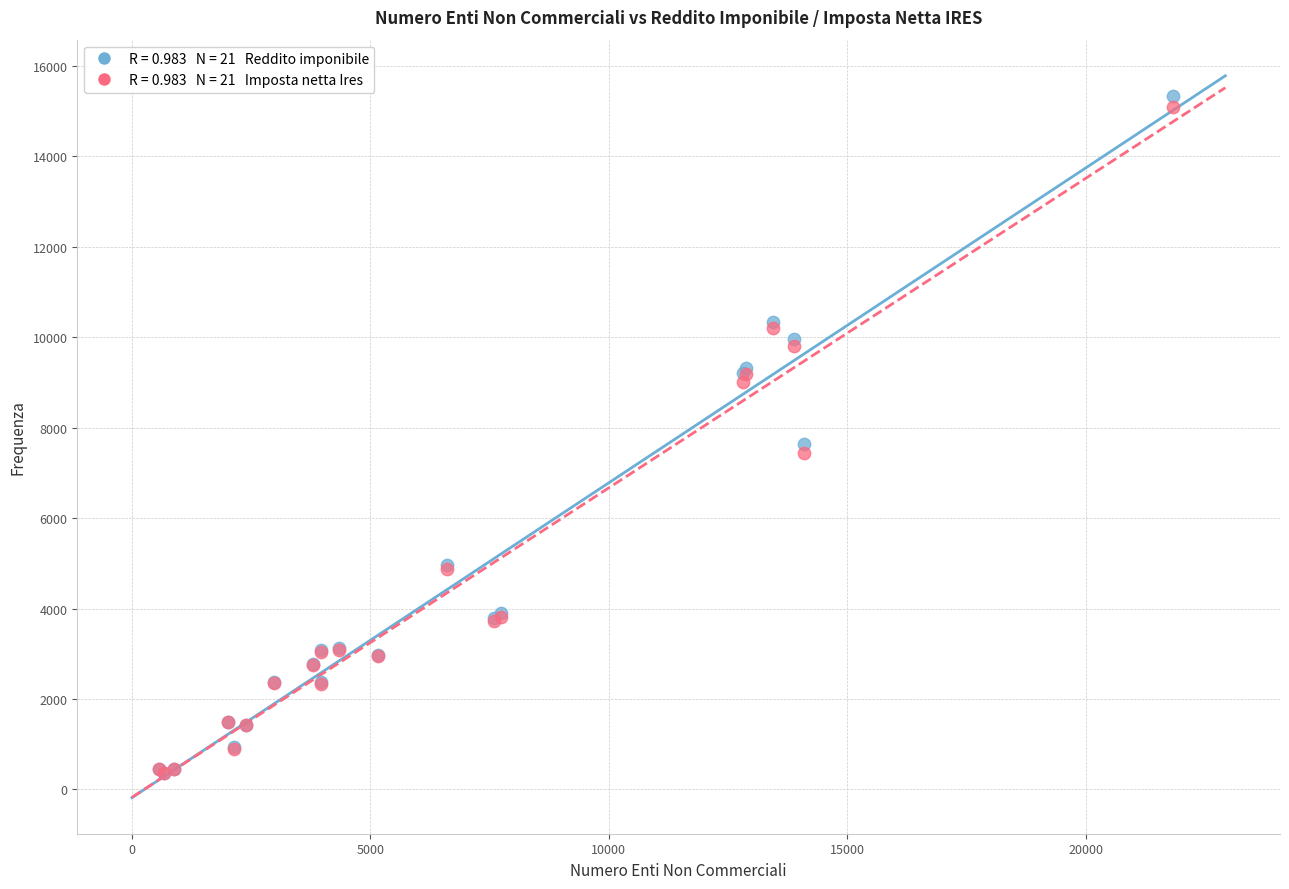

Across all series, what Y value is closest to 7855?

7633